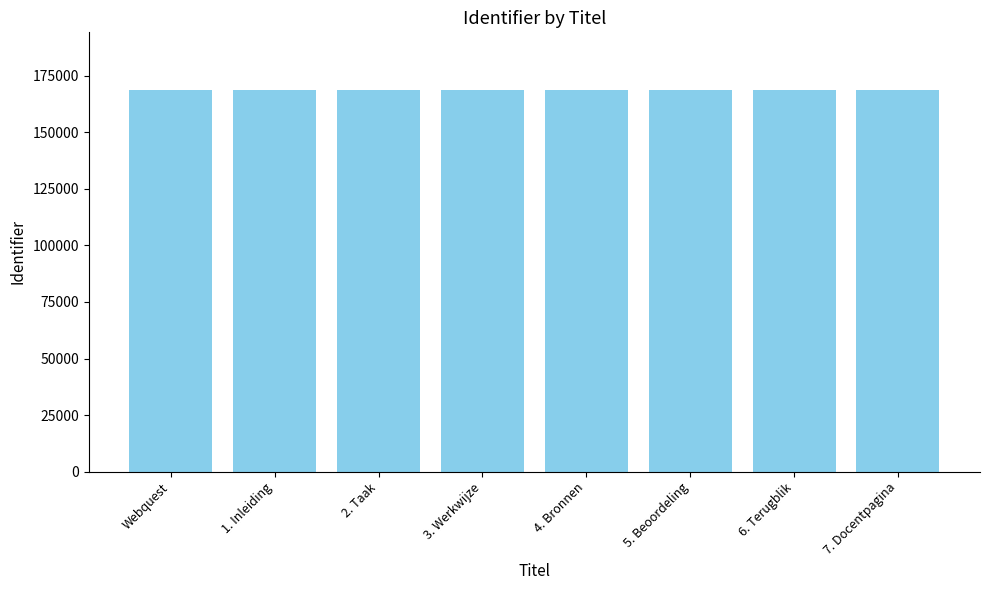

What is the label of the 6th bar from the left?

5. Beoordeling